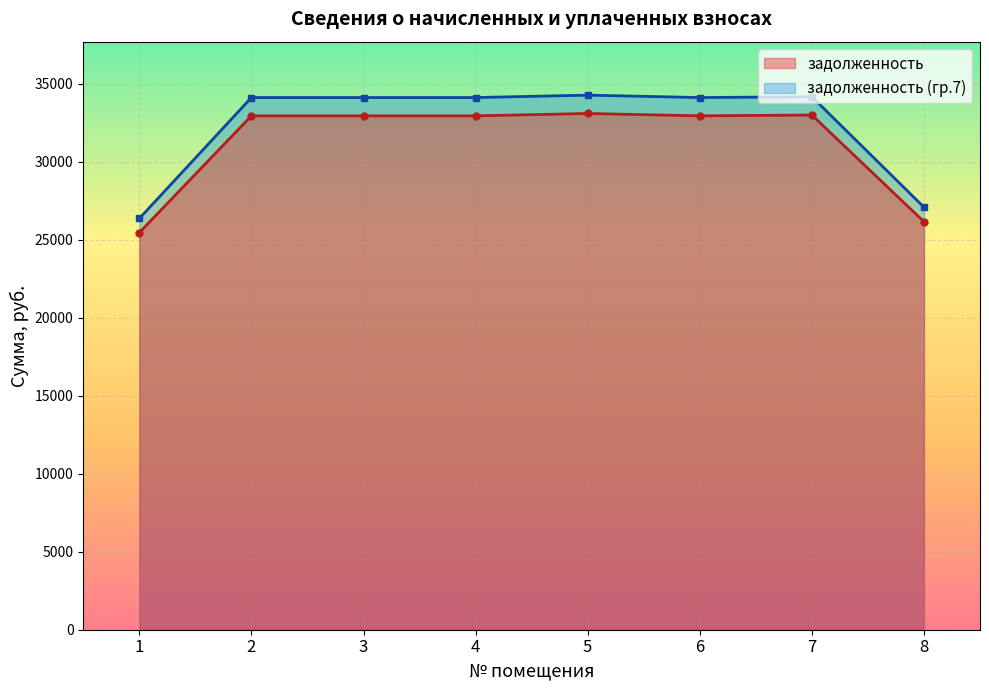

Is the value of задолженность at 8 greater than the value of задолженность (гр.7) at 4?

No